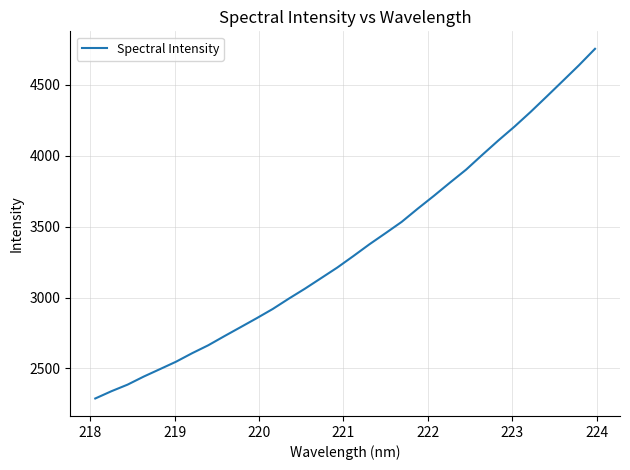

What is the smallest value displayed?

2288.3